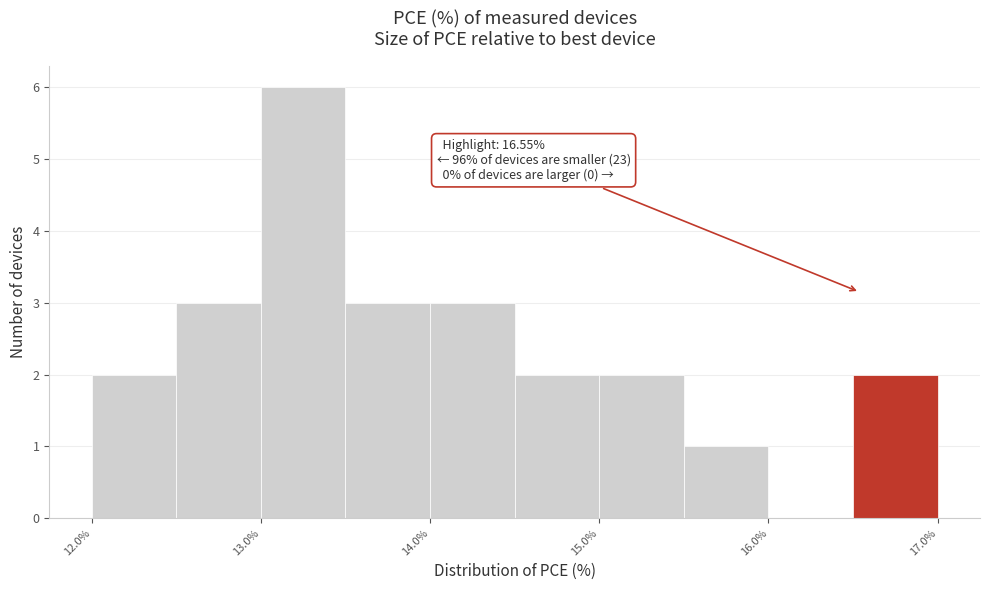

Over which range of the x-axis is the bar tallest?

13.0 to 13.5